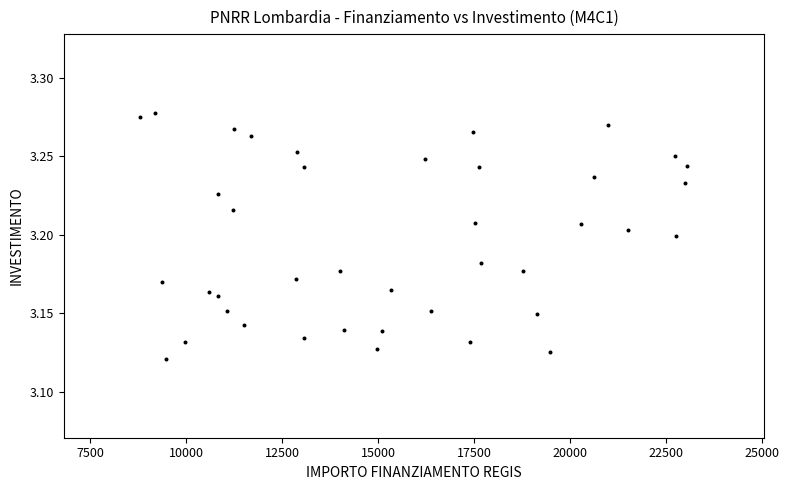

What is the range of X values (max minus min)?

14239.9